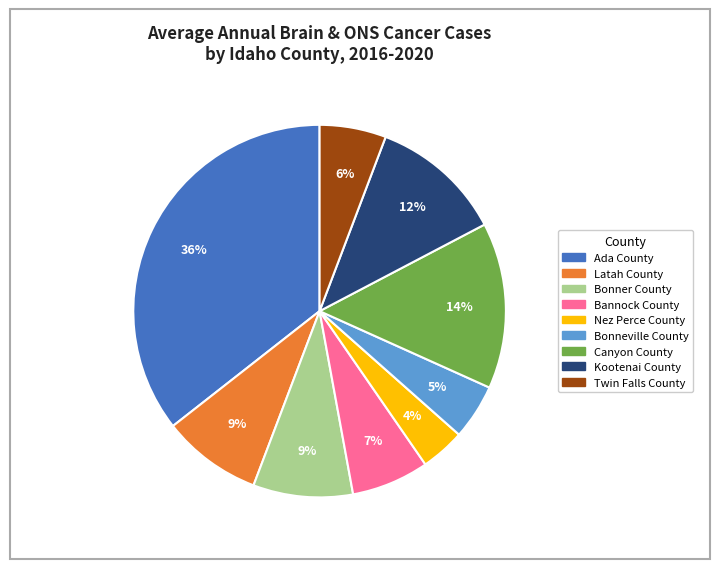

Between Bannock County and Bonner County, which is larger?

Bonner County